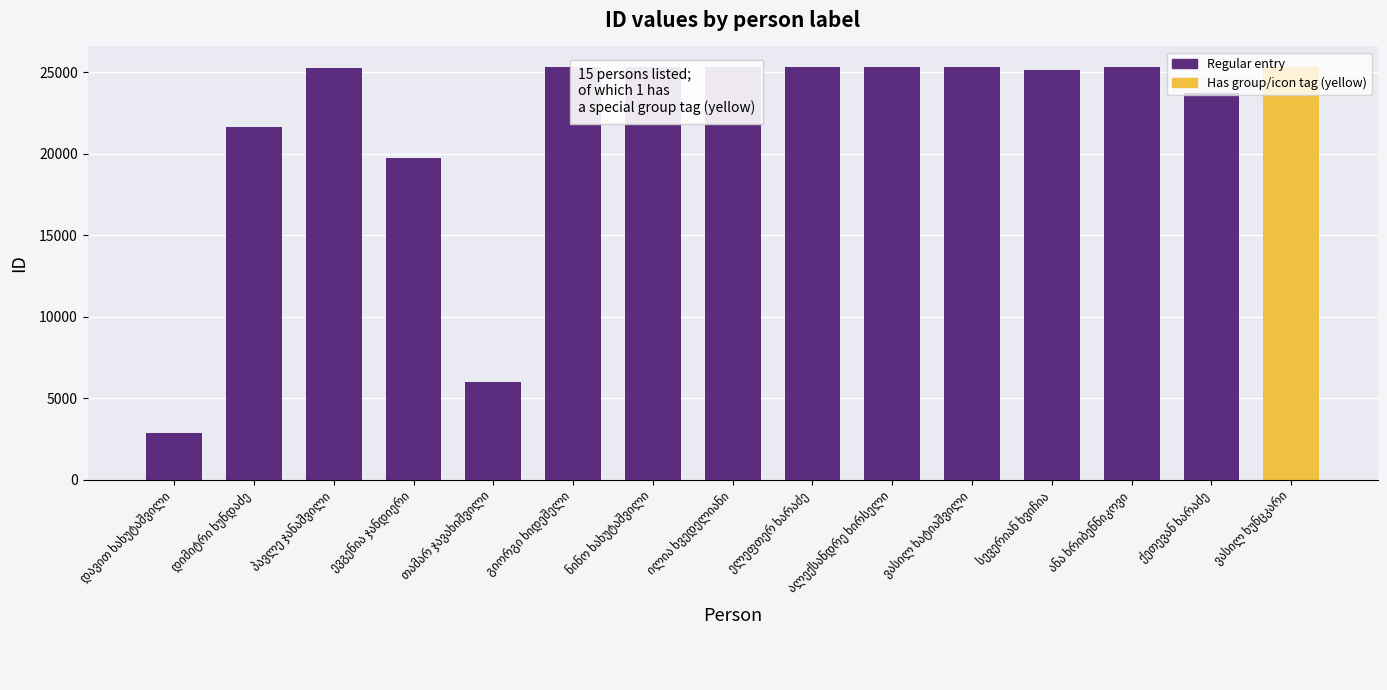

What is the value of the 8th bar from the left?

25299